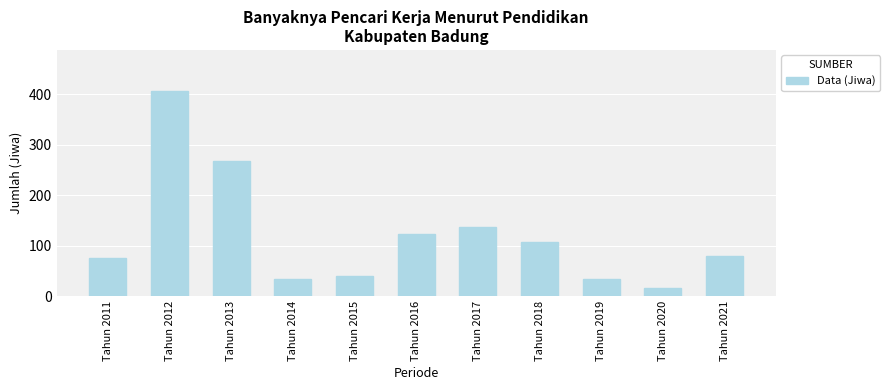

How many bars are there in total?

11